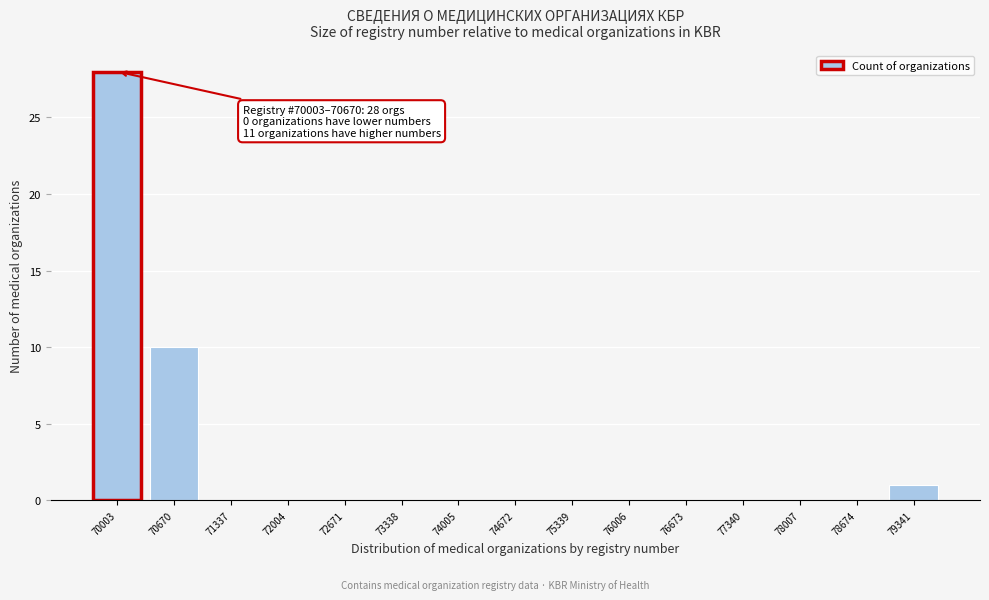

Reading right to left, list all the values displayed in this chart.

79341=1	78674=0	78007=0	77340=0	76673=0	76006=0	75339=0	74672=0	74005=0	73338=0	72671=0	72004=0	71337=0	70670=10	70003=28